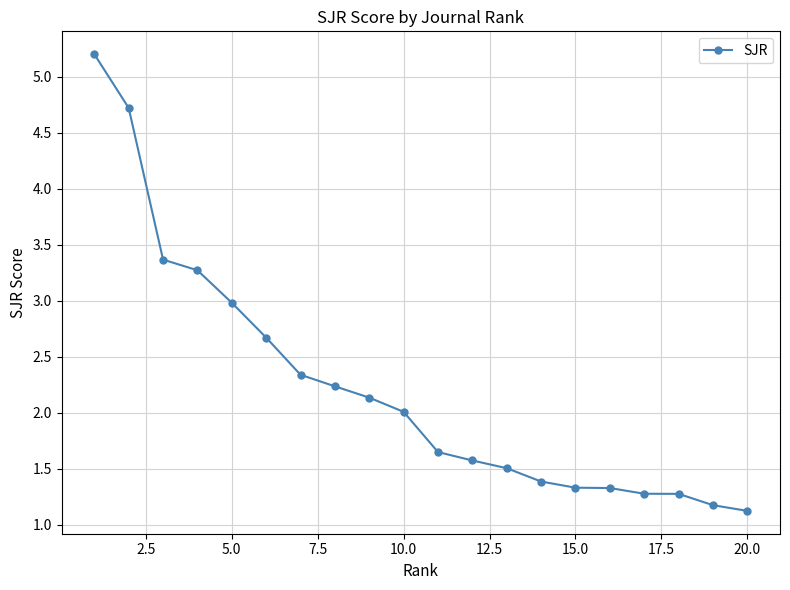

What is the value of the 8th point from the left?

2.2